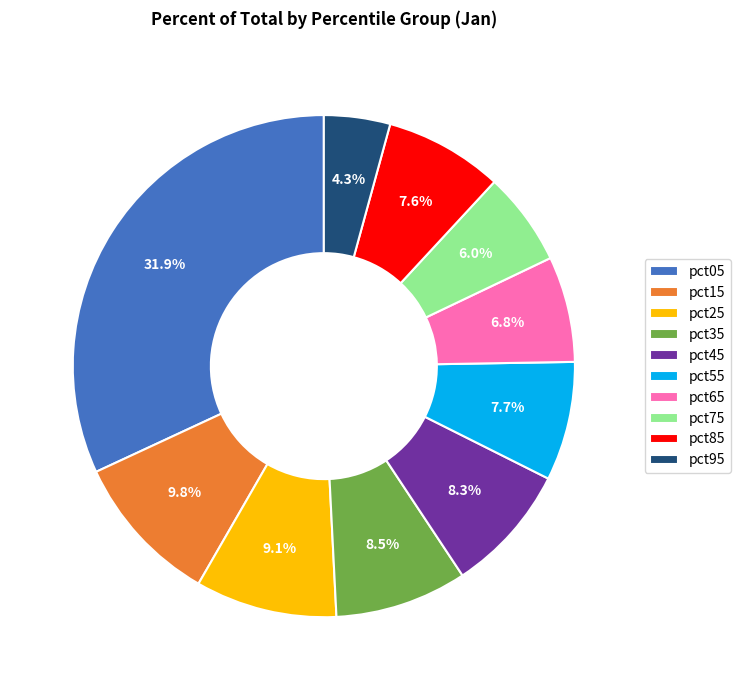

How many slices are in this pie chart?

10